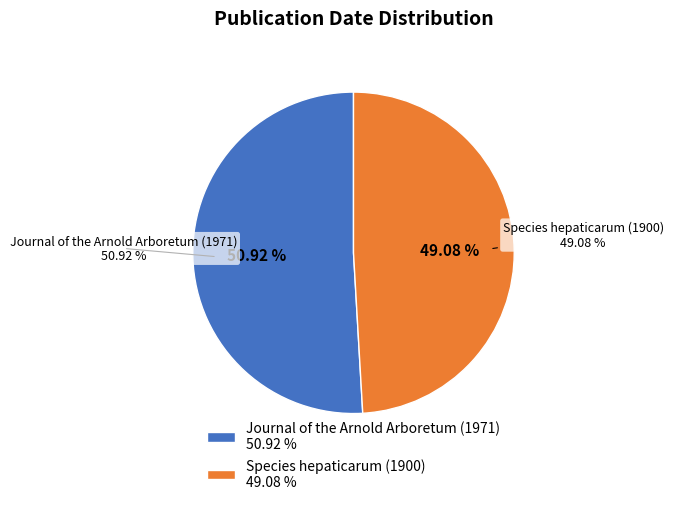

What percentage is NOT represented by Species hepaticarum (1900)?

50.9%